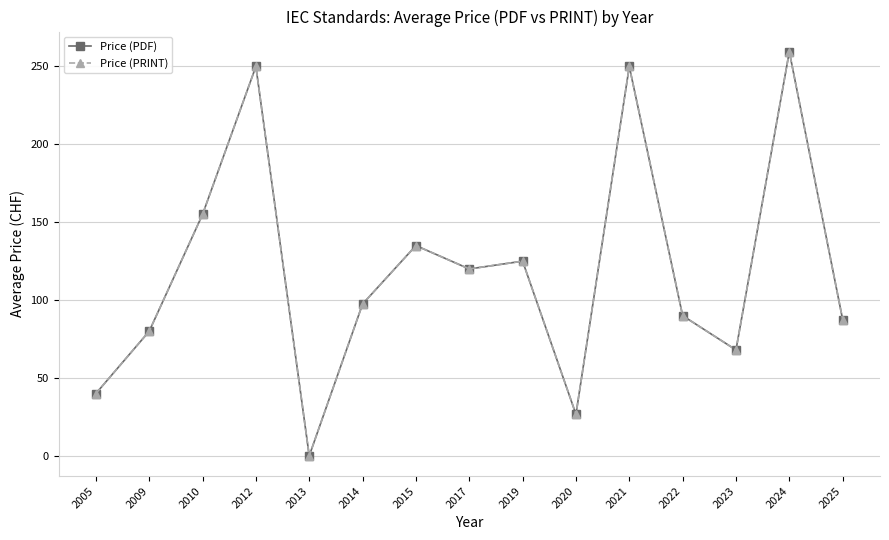

True or false: Price (PDF) has more than 2 interior local peaks.

True